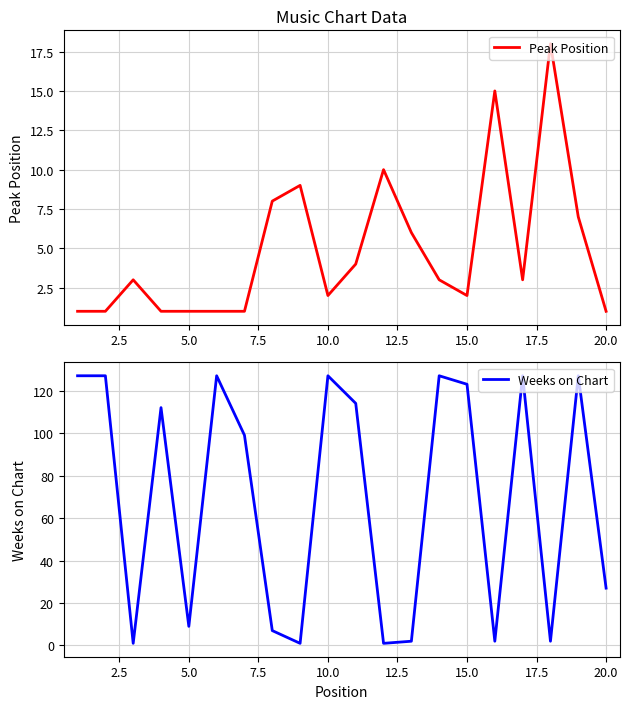

How many interior local peaks does the Peak Position series have?

5